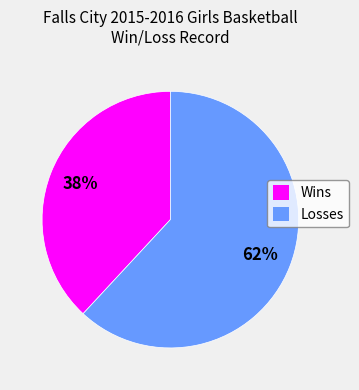

True or false: Wins accounts for 38% of the total.

True